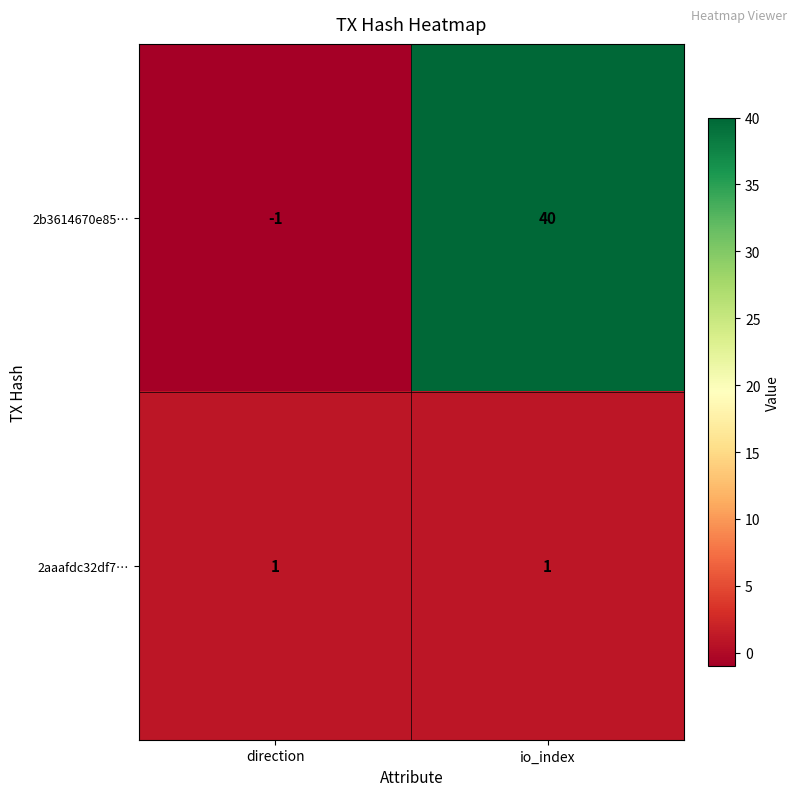

Rank the series by their maximum value, from lowest to highest.

2aaafdc32df7…, 2b3614670e85…